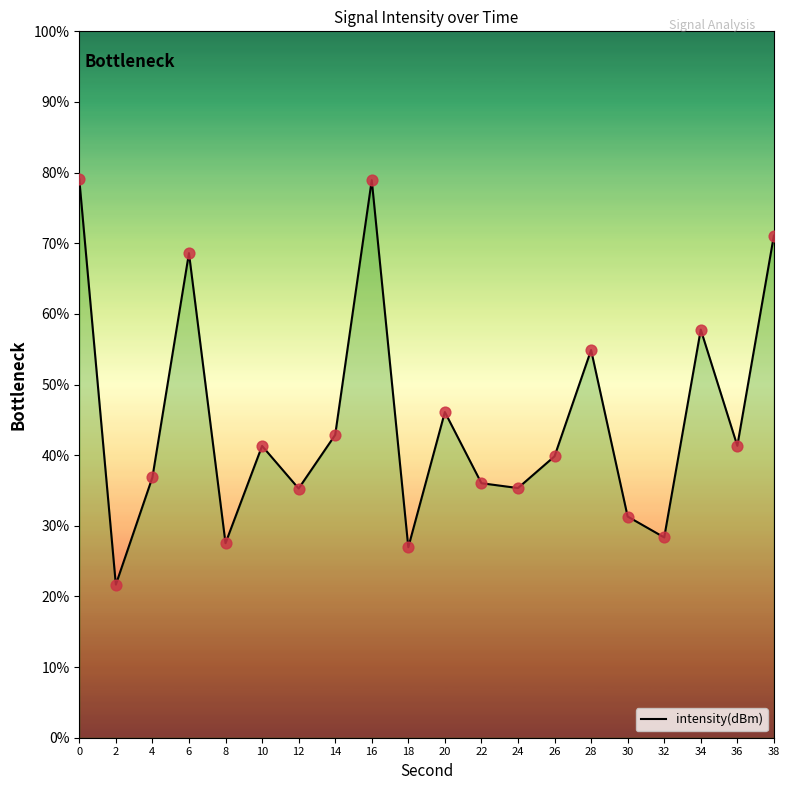

Between 18 and 32, which is larger?

32